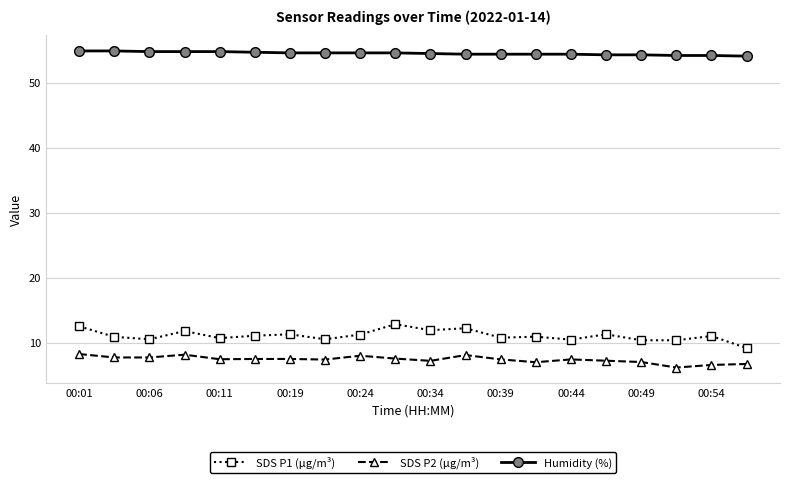

What are all the series names shown in the legend?

SDS P1 (µg/m³), SDS P2 (µg/m³), Humidity (%)